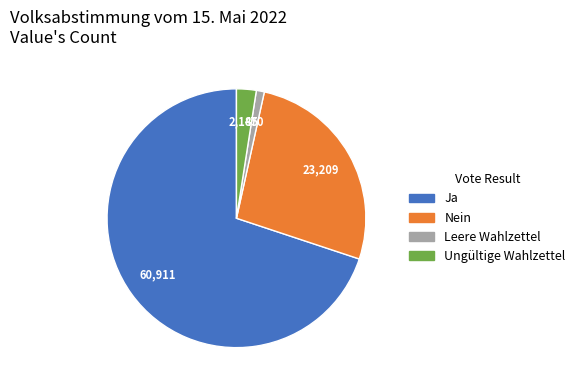

What is the largest slice in the pie chart?

Ja